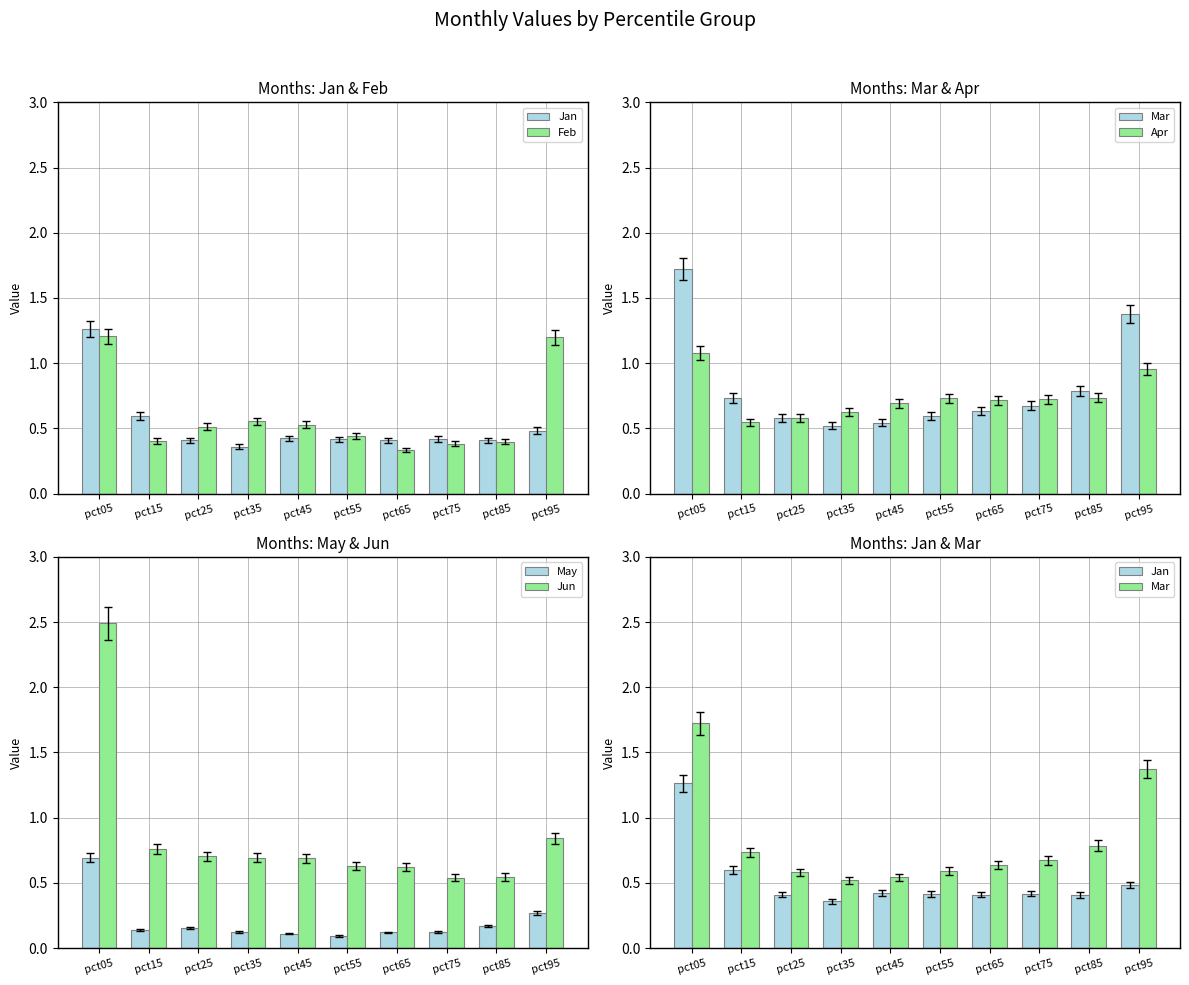

Rank the series by their maximum value, from lowest to highest.

May, Apr, Feb, Jan, Mar, Jun